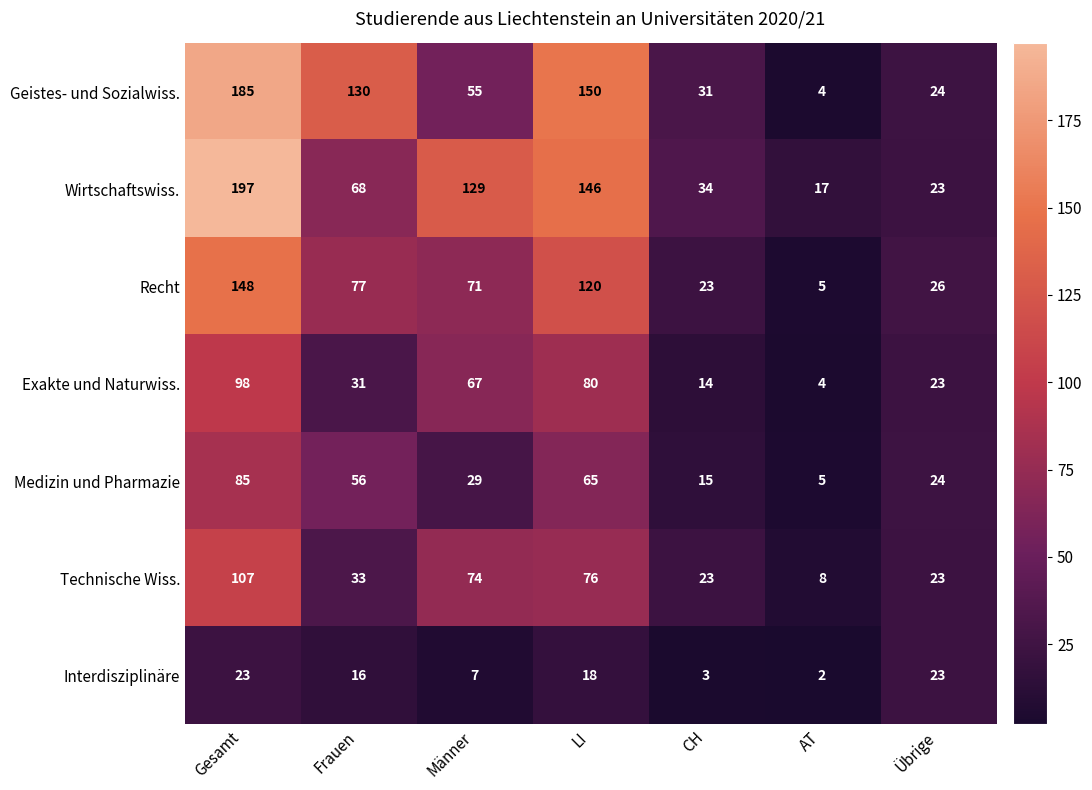

At which category is the sum across all series the highest?

Gesamt